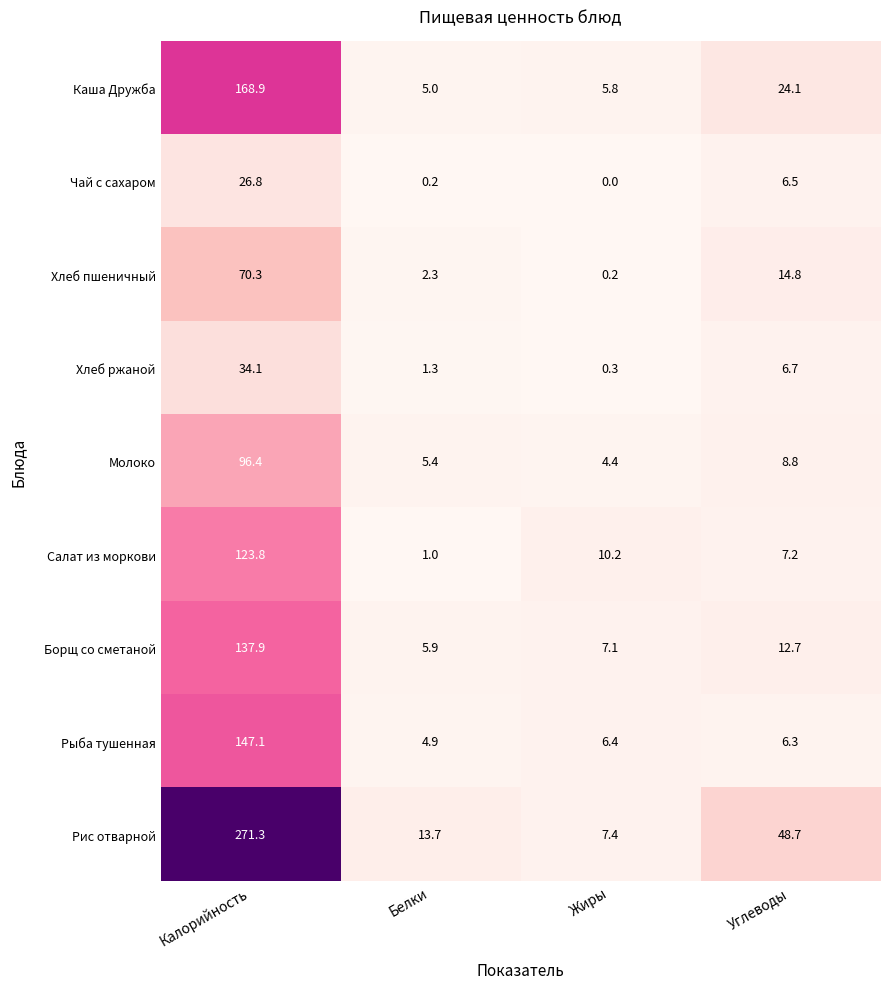

List the series in order of their peak value, highest first.

Рис отварной, Каша Дружба, Рыба тушенная, Борщ со сметаной, Салат из моркови, Молоко, Хлеб пшеничный, Хлеб ржаной, Чай с сахаром